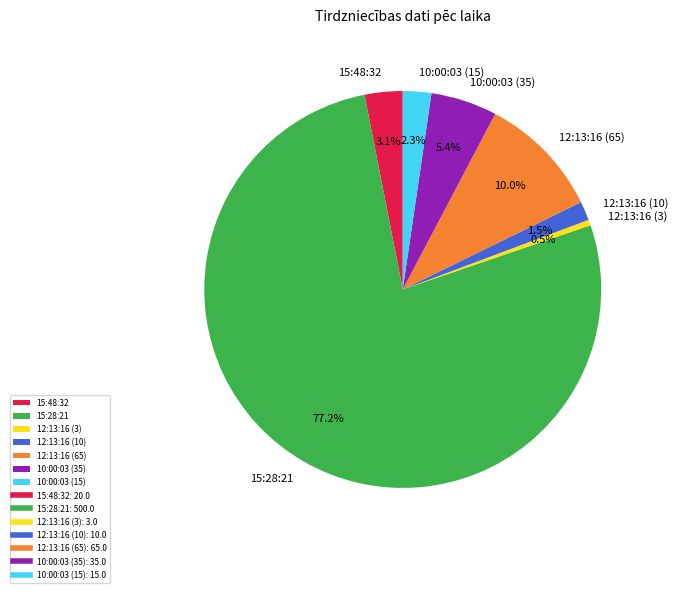

What percentage is the 15:48:32 slice, to the nearest percent?

3%